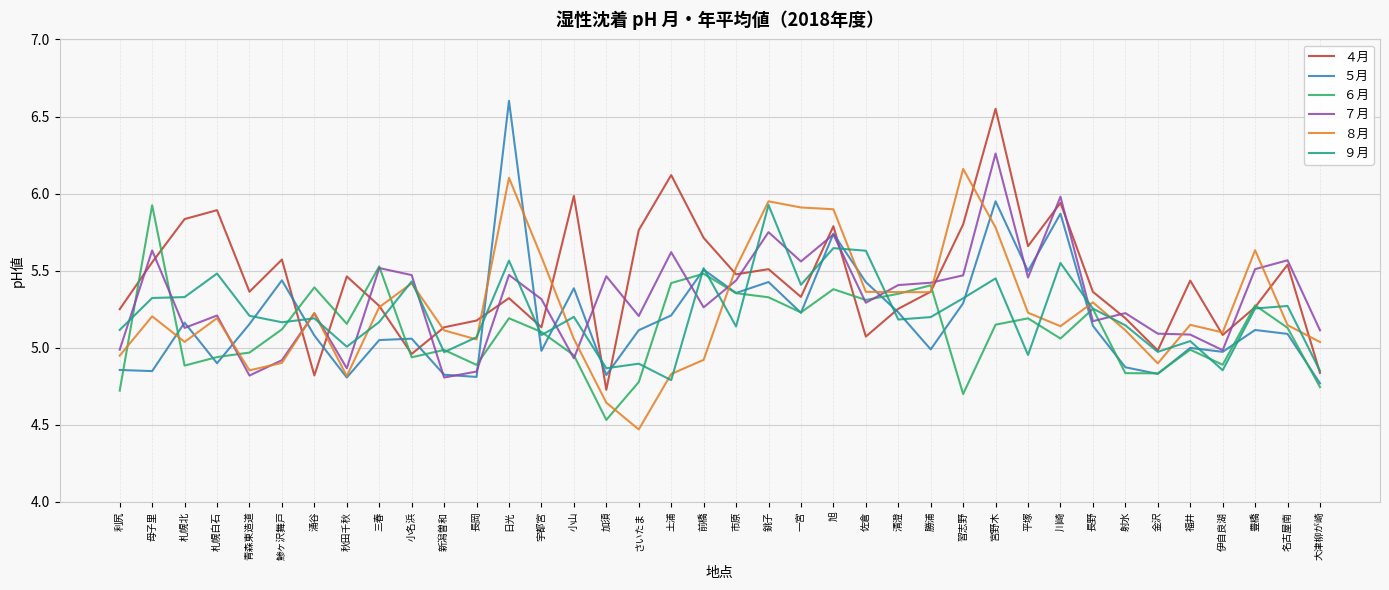

How many lines are shown in the chart?

6